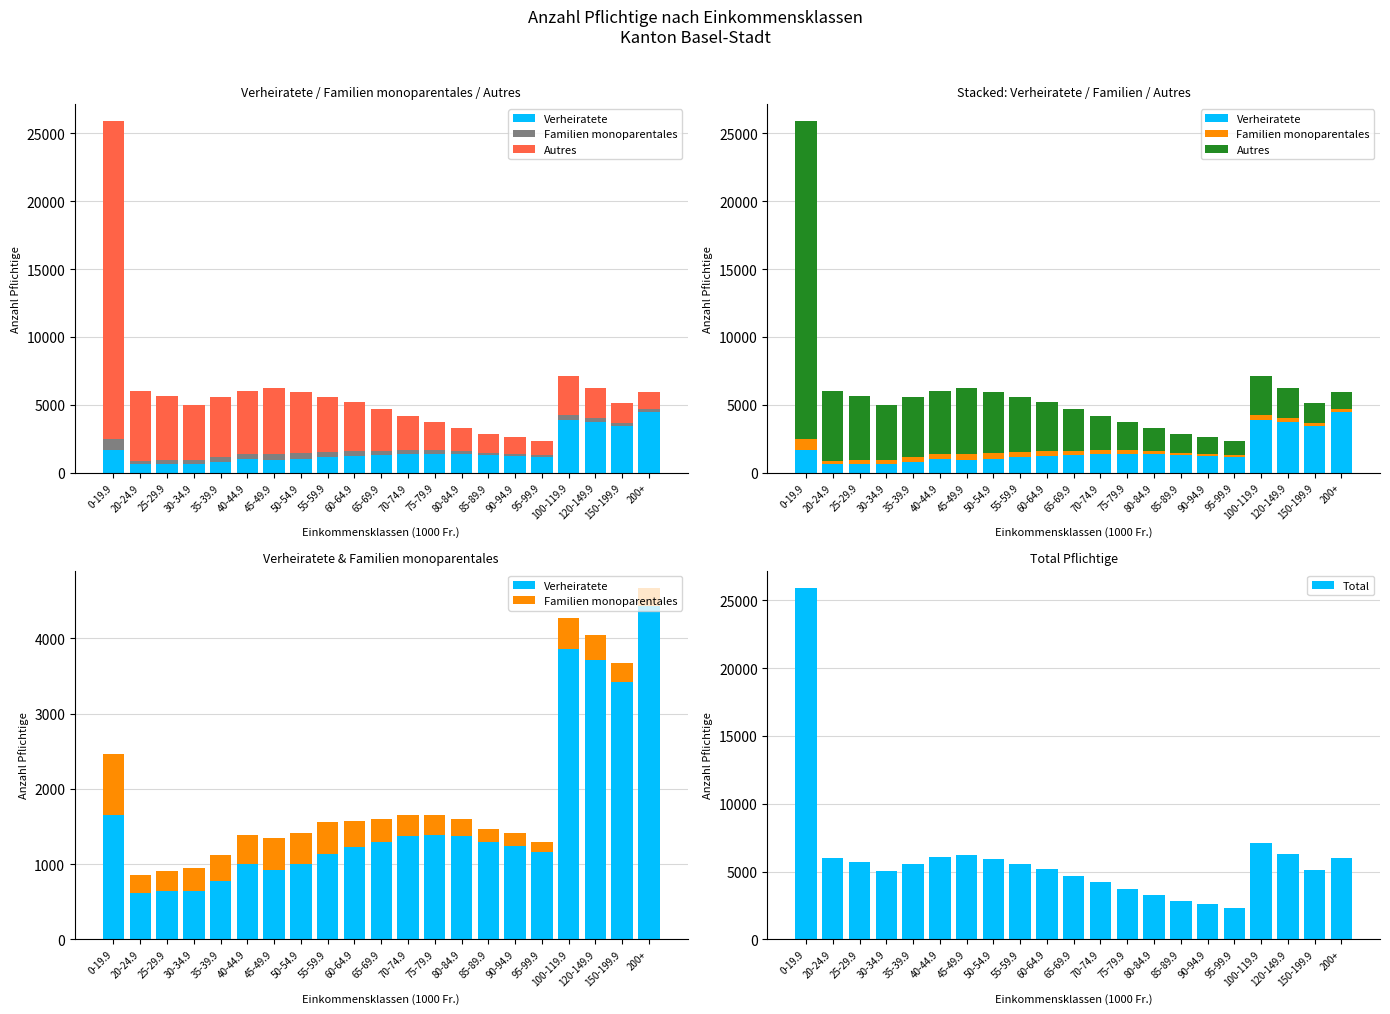

At which label does Familien monoparentales first exceed 309?

0-19.9